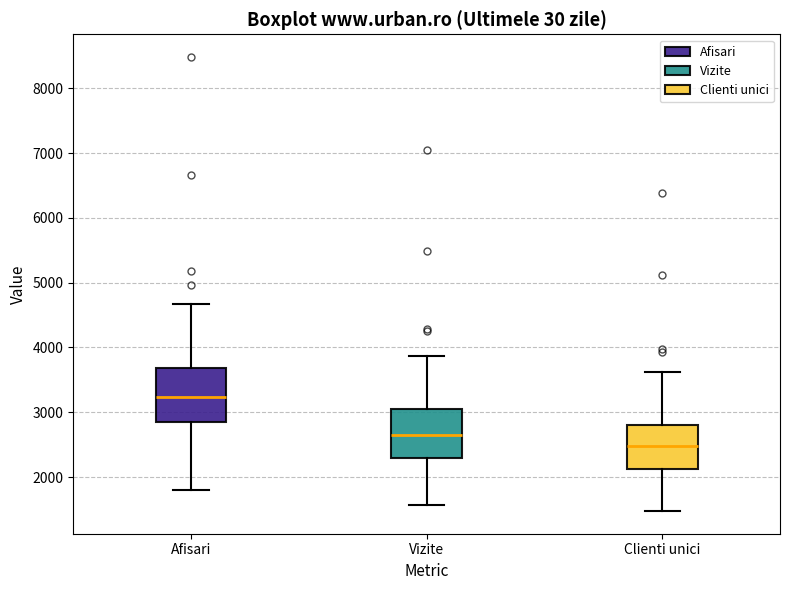

Reading left to right, transcribe this box plot: for each box, give where its median line is, the range the box spans, and where its two whiskers end, as read against the y-axis. The values are not printed on the chart, so give them approximately, as read against the axis.

Afisari: median 3200, box 2800 to 3700, whiskers 1800 to 4700
Vizite: median 2600, box 2300 to 3100, whiskers 1600 to 3900
Clienti unici: median 2500, box 2100 to 2800, whiskers 1500 to 3600